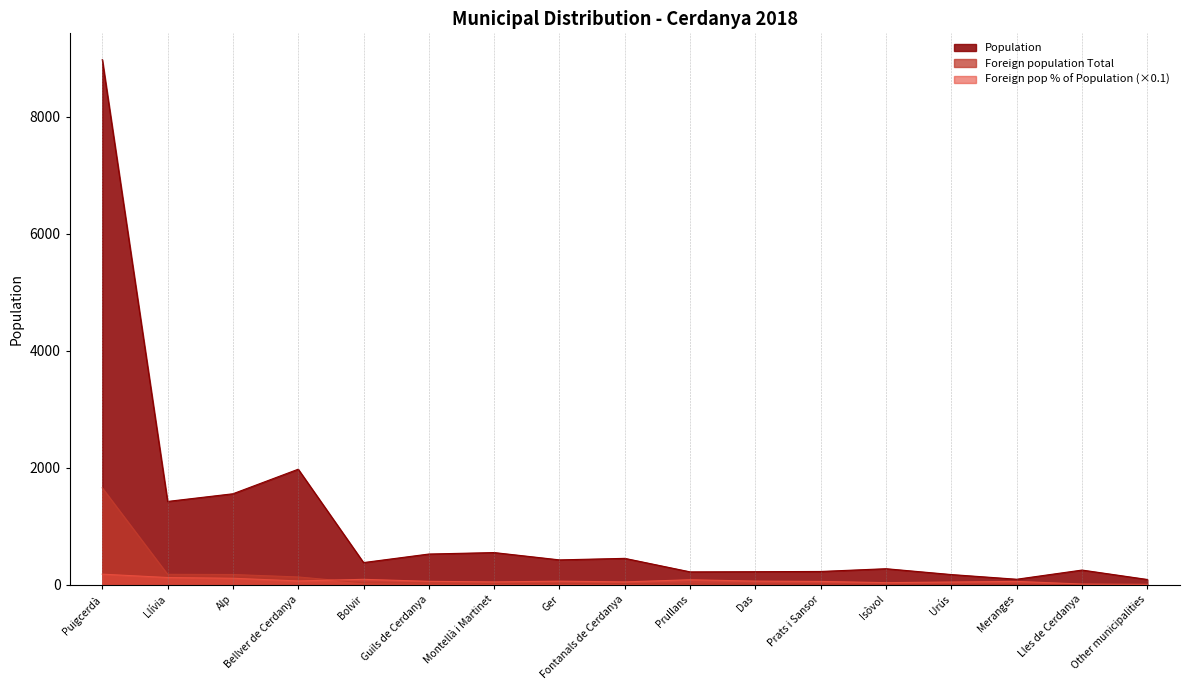

Which label corresponds to the largest value in the chart?

Puigcerdà